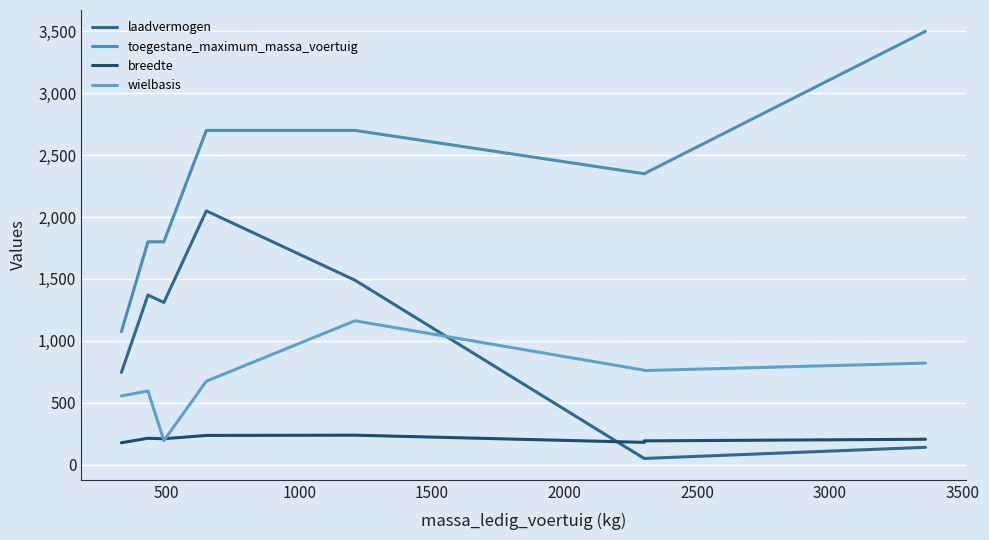

What is the sum of all toegestane_maximum_massa_voertuig values?

18275